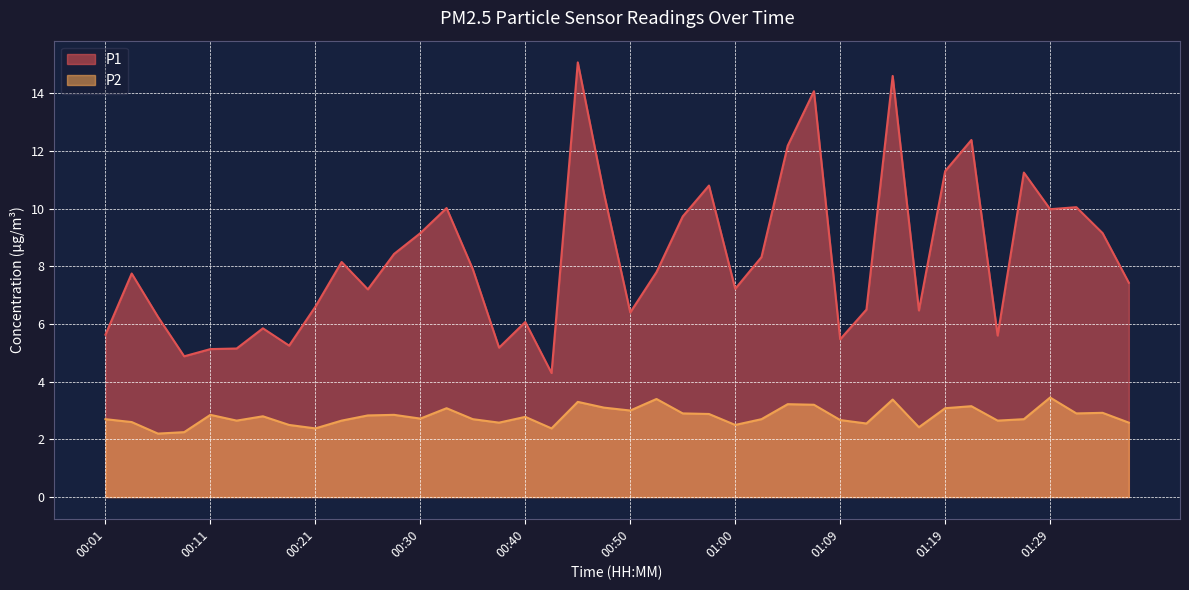

What is the total value across all series at 00:18?

7.8